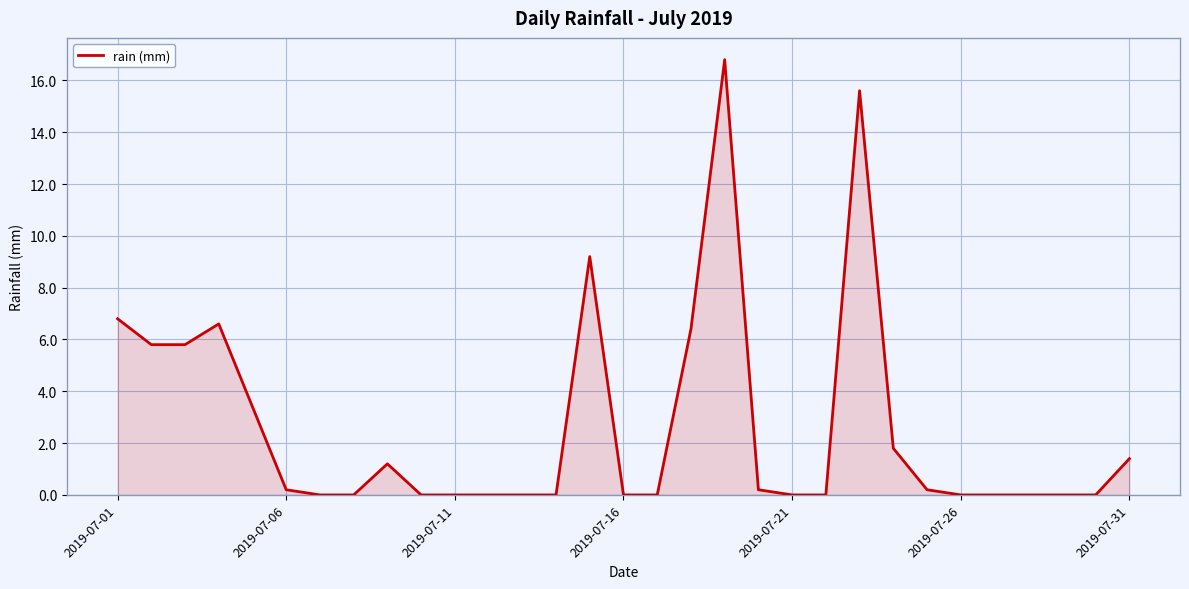

What is the maximum value shown in the chart?

16.8